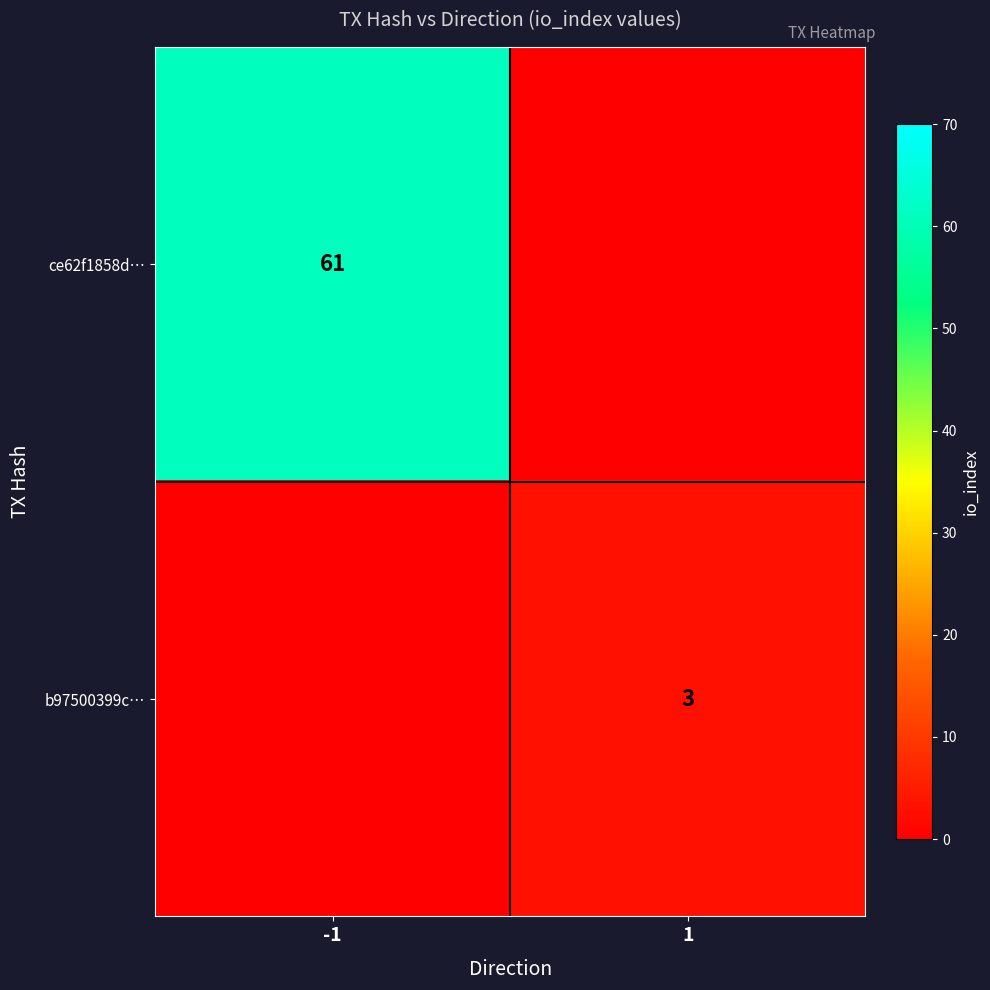

True or false: ce62f1858d… has a value of 106 at -1.

False